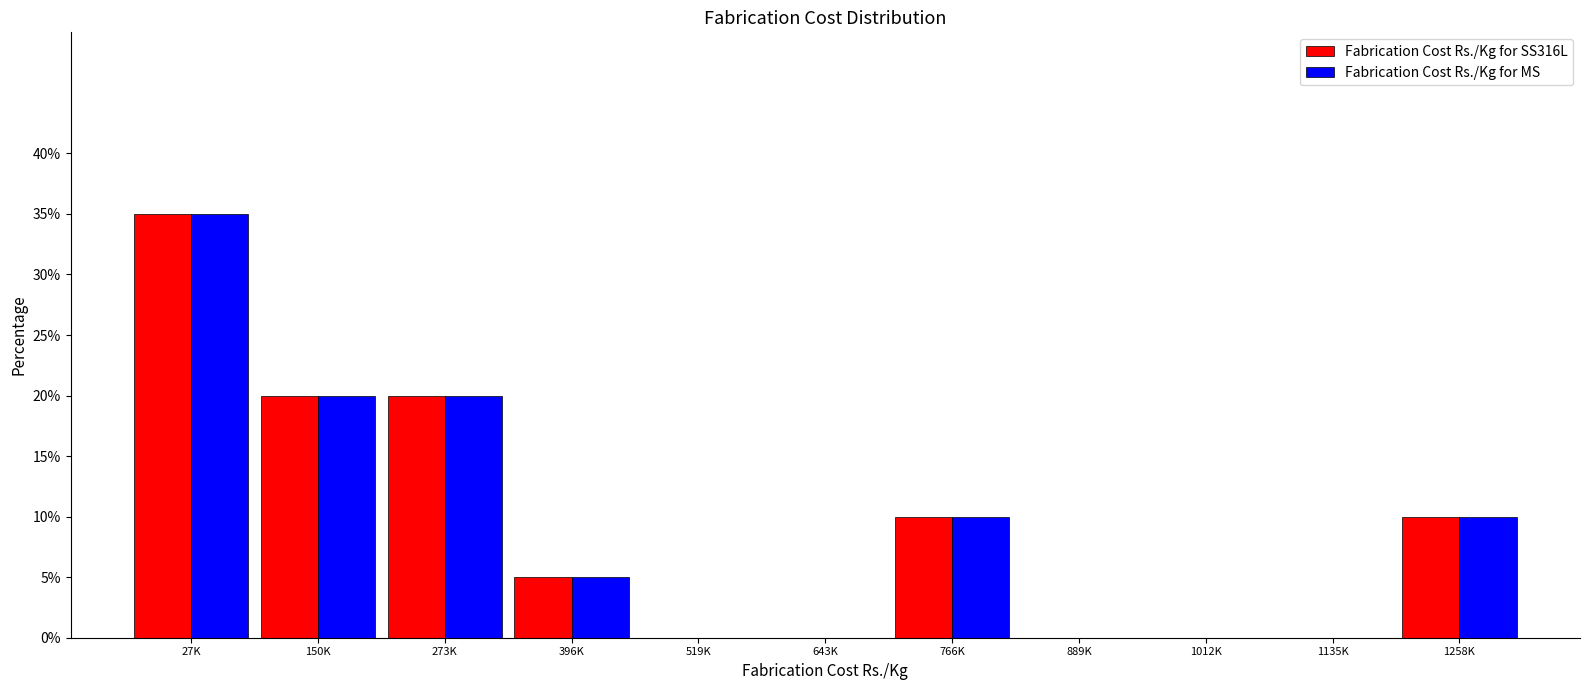

Reading left to right, list all the values displayed in this chart.

Fabrication Cost Rs./Kg for SS316L: 27K=35	150K=20	273K=20	396K=5	519K=0	643K=0	766K=10	889K=0	1012K=0	1135K=0	1258K=10
Fabrication Cost Rs./Kg for MS: 27K=35	150K=20	273K=20	396K=5	519K=0	643K=0	766K=10	889K=0	1012K=0	1135K=0	1258K=10